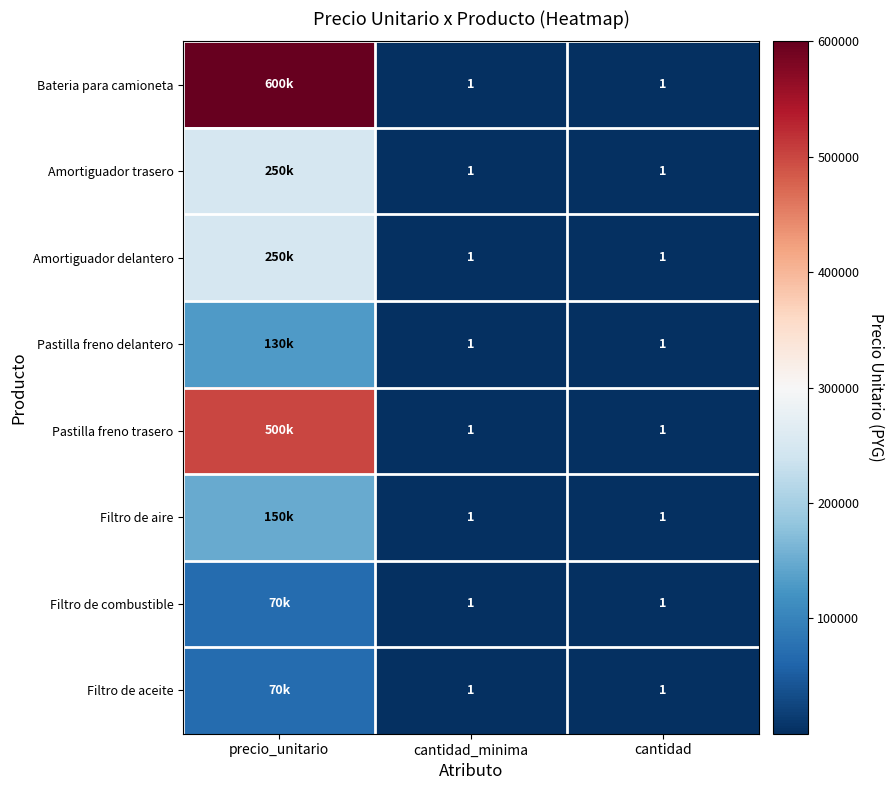

The Filtro de combustible series shows 0 at cantidad. True or false?

False